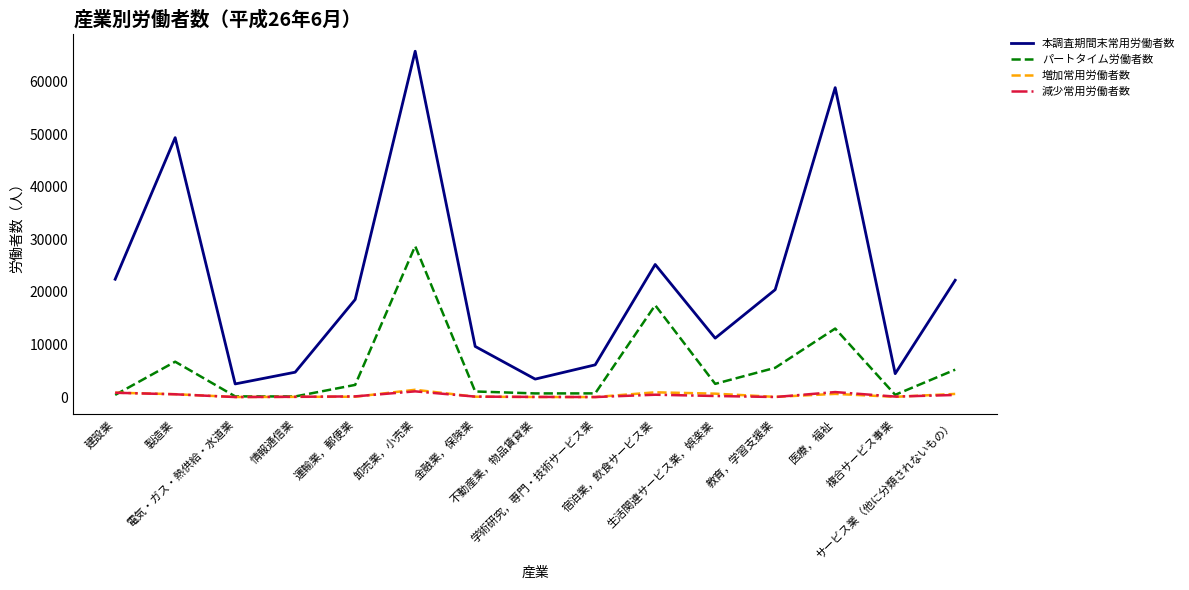

What is the difference between the highest and lowest values at 宿泊業，飲食サービス業?

24789